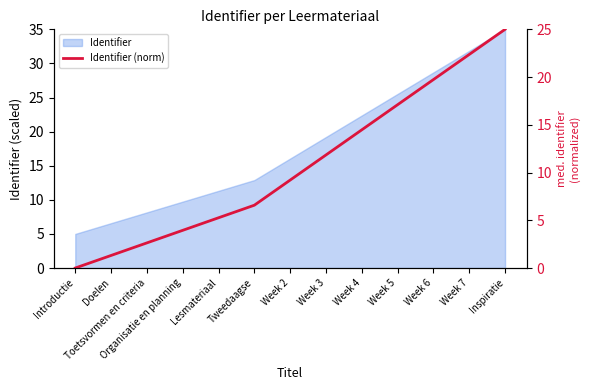

Rank the categories by value from lowest to highest.

Introductie, Doelen, Toetsvormen en criteria, Organisatie en planning, Lesmateriaal, Tweedaagse, Week 2, Week 3, Week 4, Week 5, Week 6, Week 7, Inspiratie